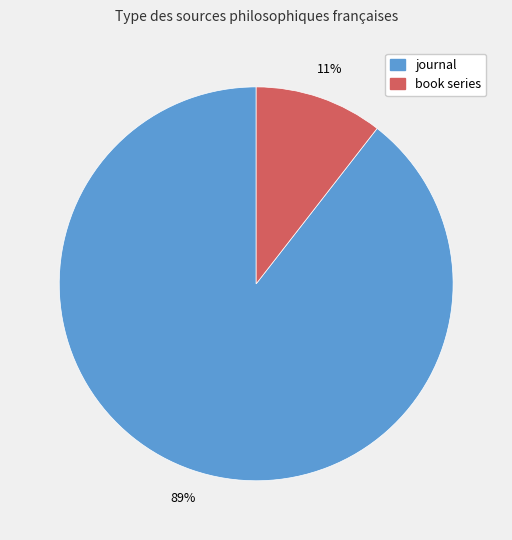

Do book series and journal together represent more than half of the pie?

Yes